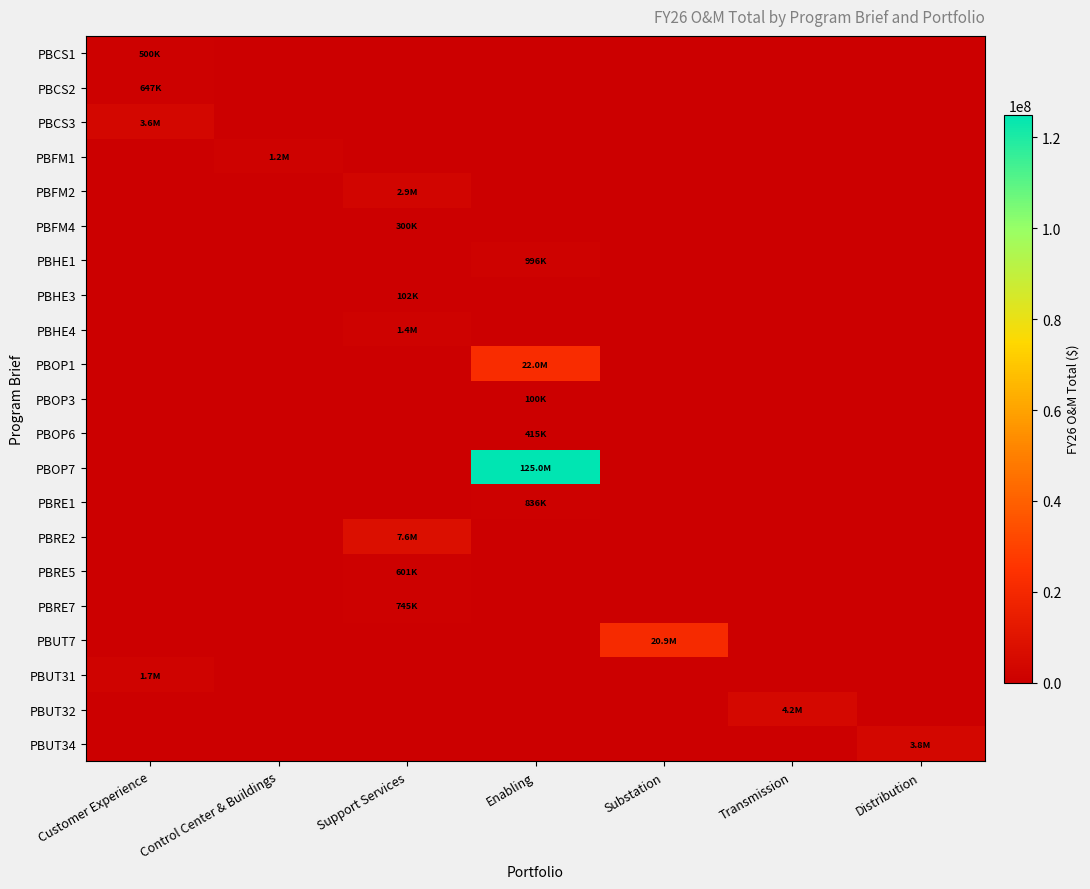

At Customer Experience, list the series in order from smallest to largest.

PBFM1, PBFM2, PBFM4, PBHE1, PBHE3, PBHE4, PBOP1, PBOP3, PBOP6, PBOP7, PBRE1, PBRE2, PBRE5, PBRE7, PBUT7, PBUT32, PBUT34, PBCS1, PBCS2, PBUT31, PBCS3